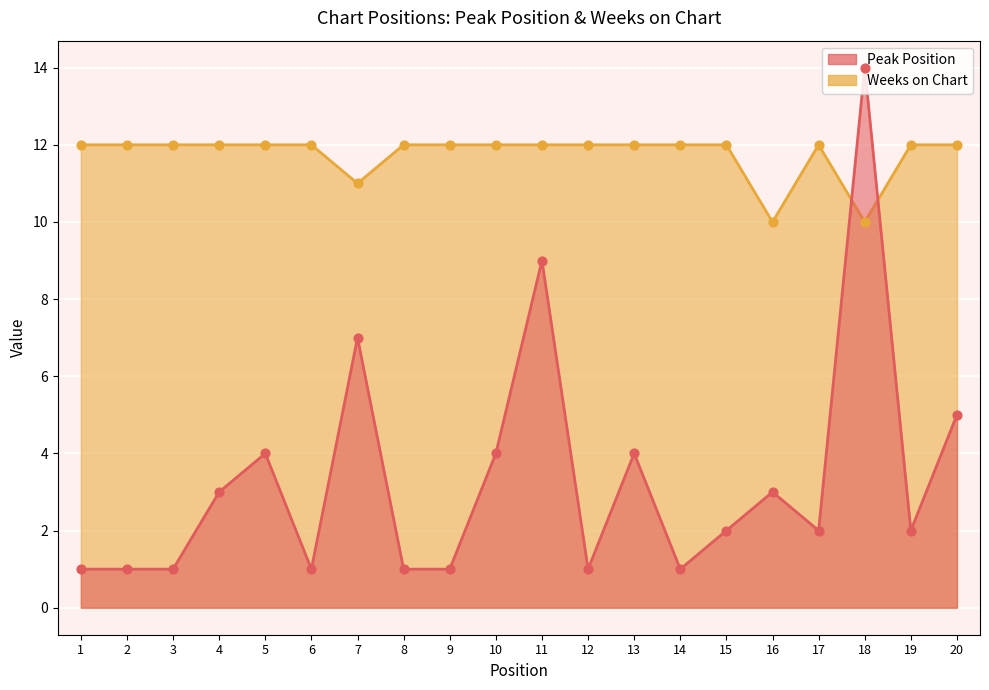

Which series has the widest spread of Y values?

Peak Position